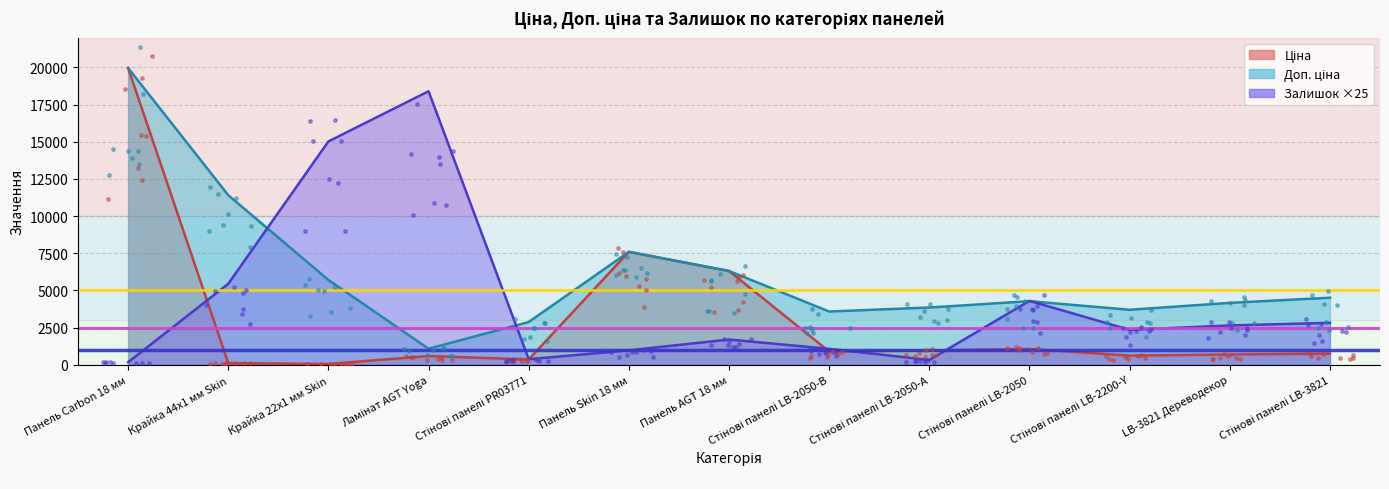

What are all the series names shown in the legend?

Ціна, Доп. ціна, Залишок